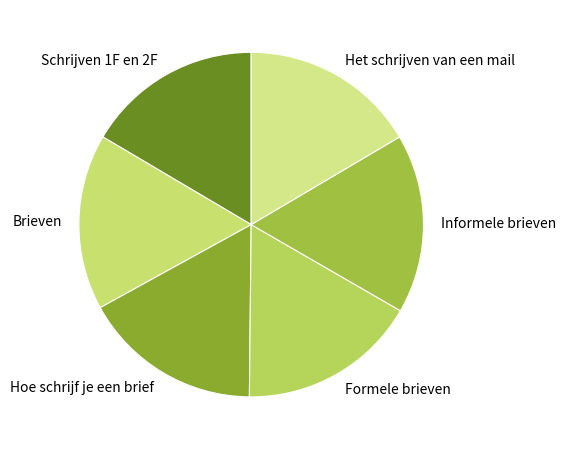

Do Formele brieven and Hoe schrijf je een brief together represent more than half of the pie?

No